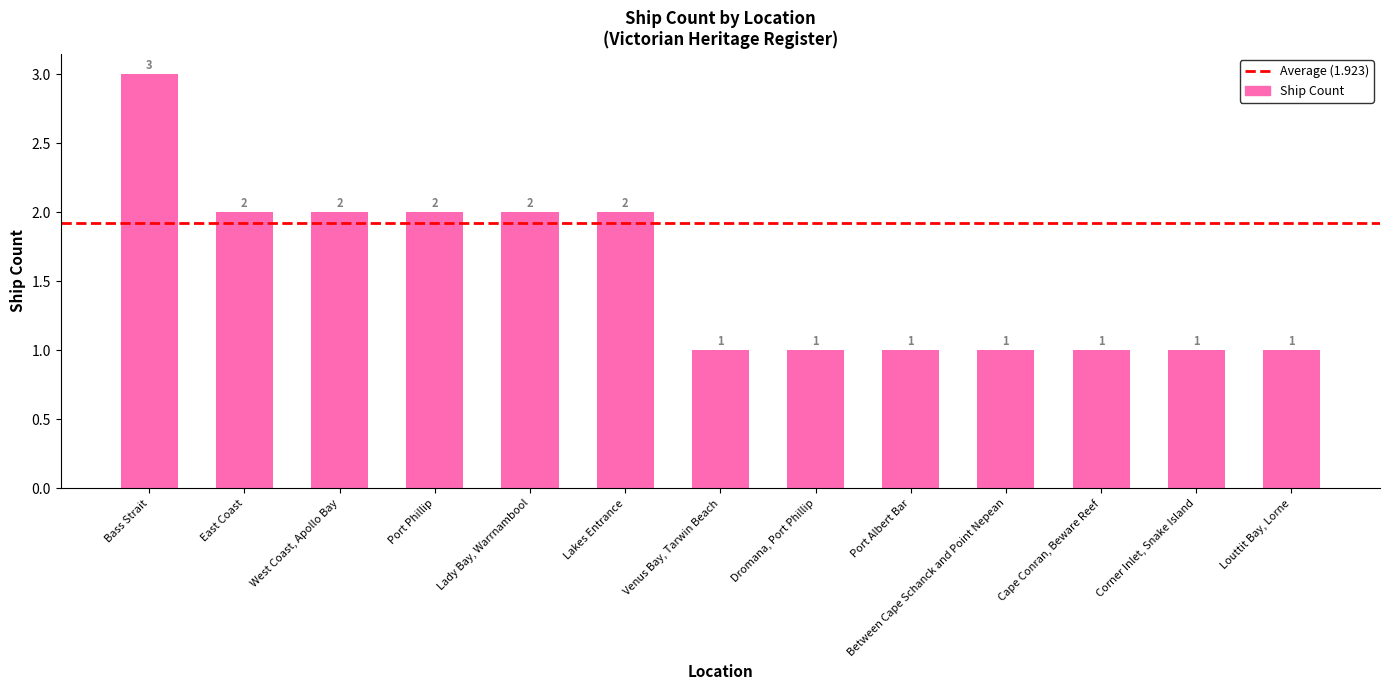

What is the label of the 8th bar from the right?

Lakes Entrance